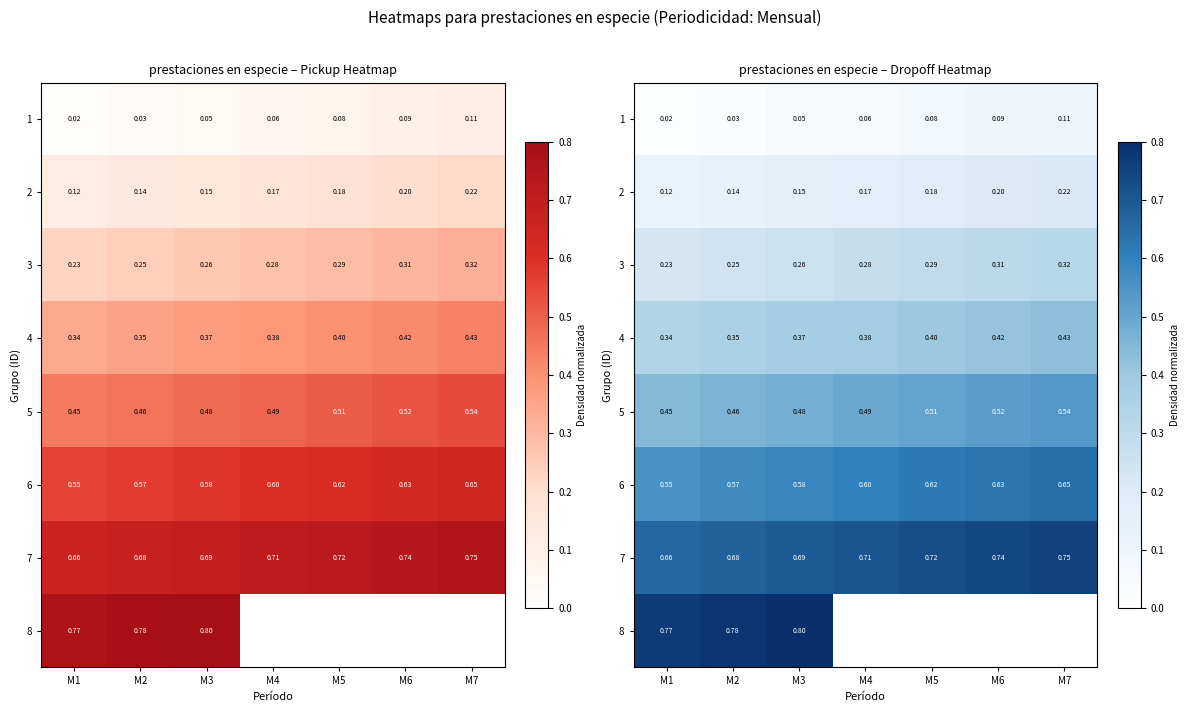

What is the minimum value for 3?

0.2